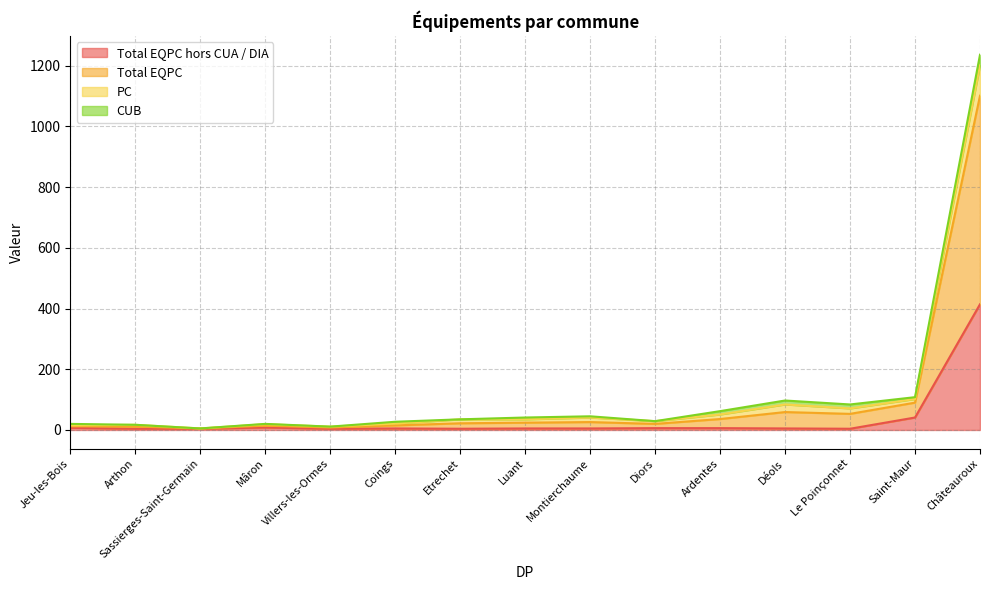

What is the approximate value of PC at Montierchaume?

15